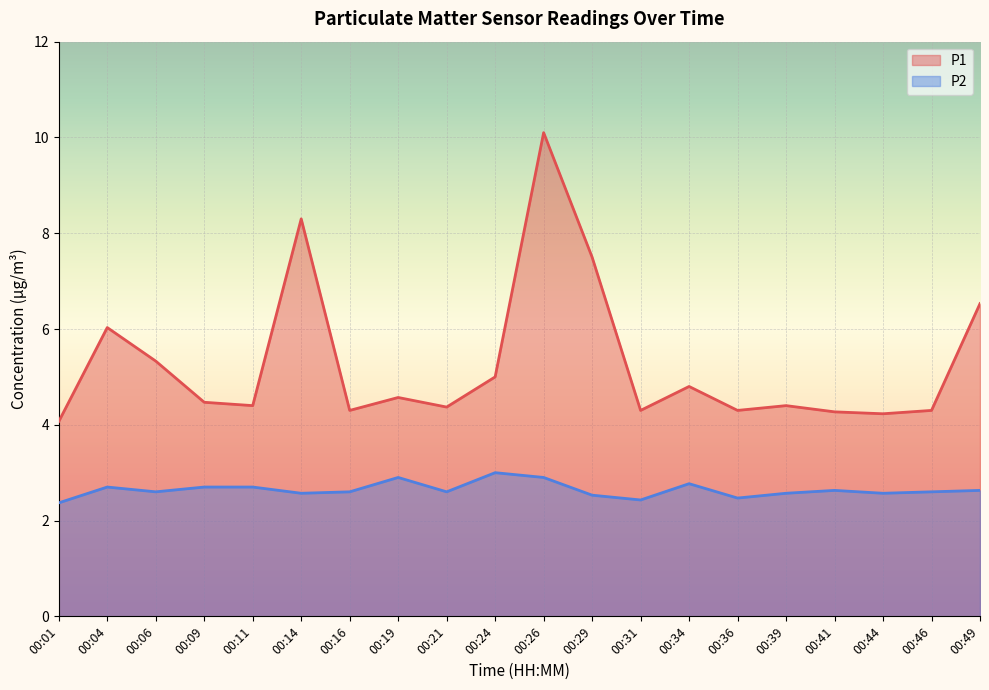

What is the difference between the highest and lowest values at 00:14?

5.7